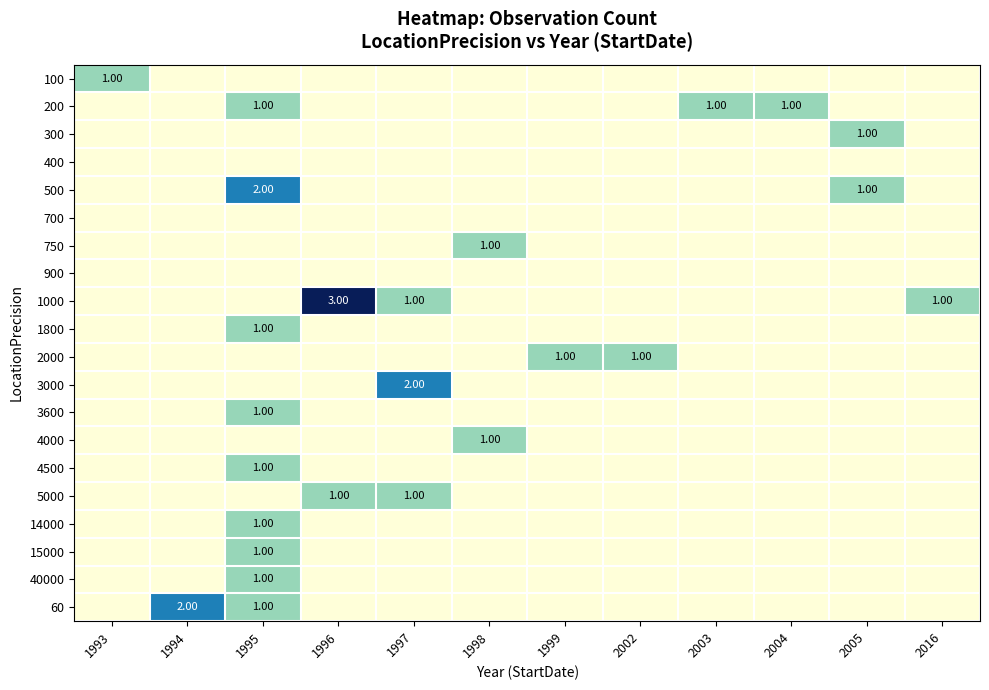

At 2002, list the series in order from largest to smallest.

2000, 100, 200, 300, 400, 500, 700, 750, 900, 1000, 1800, 3000, 3600, 4000, 4500, 5000, 14000, 15000, 40000, 60